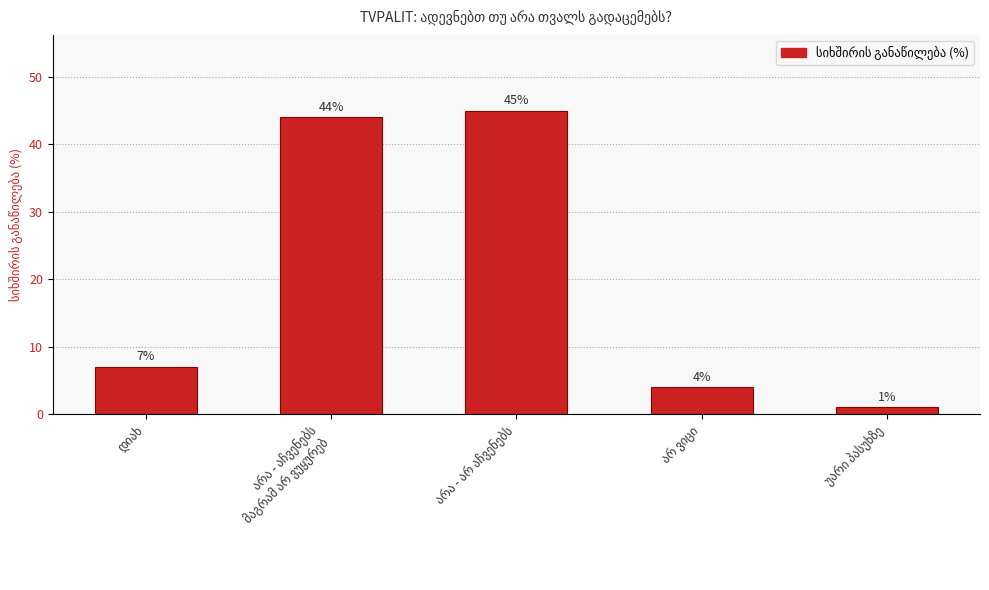

Are the bars grouped side by side (vs. stacked)?

No